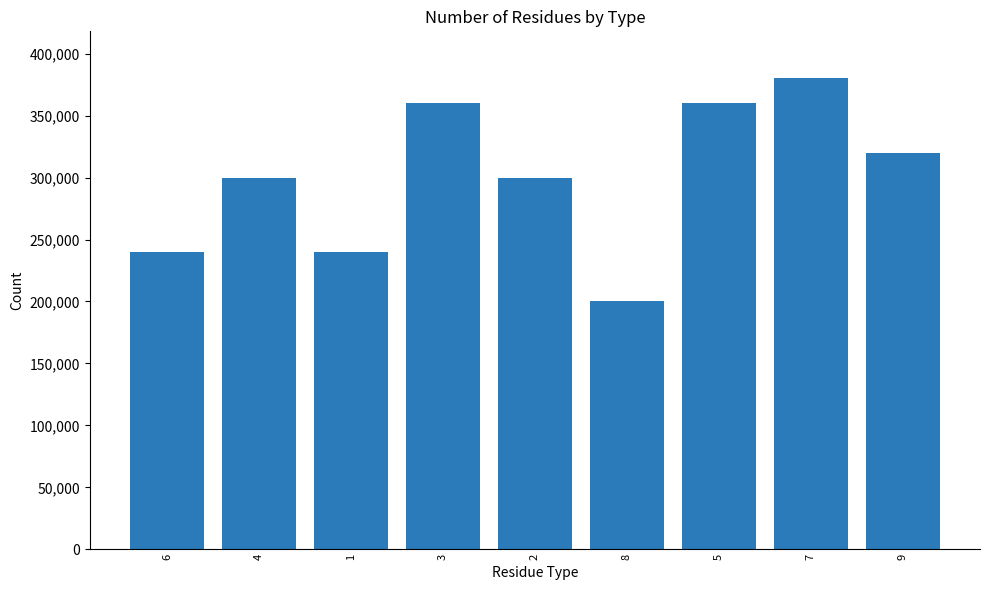

How many data points does each series have?

9